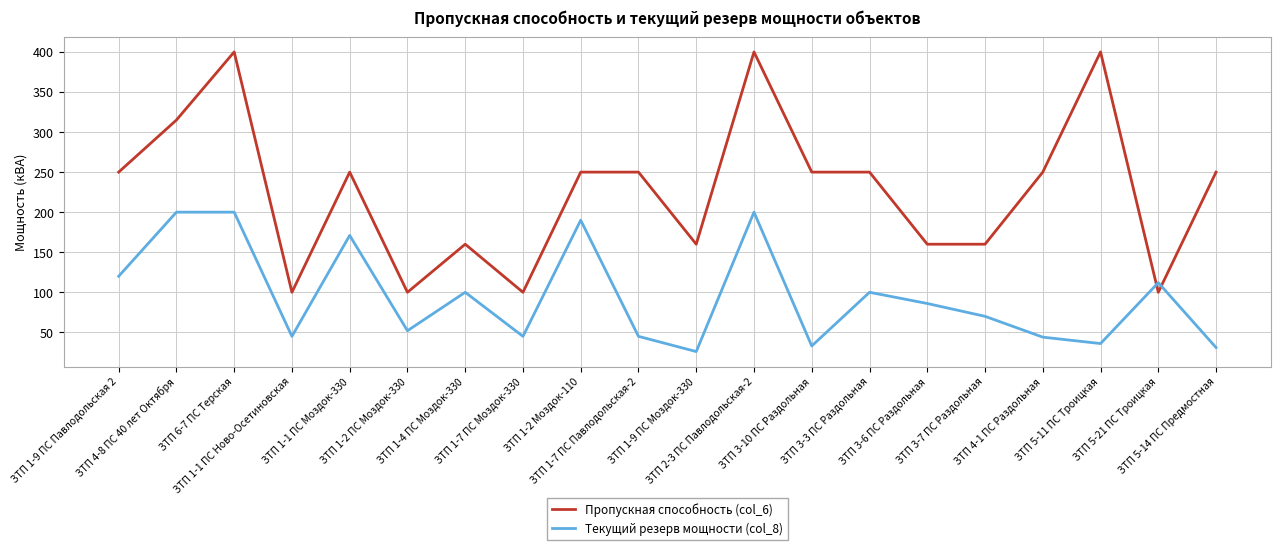

Is the value of Пропускная способность (col_6) at ЗТП 1-9 ПС Моздок-330 greater than the value of Текущий резерв мощности (col_8) at ЗТП 1-9 ПС Моздок-330?

Yes